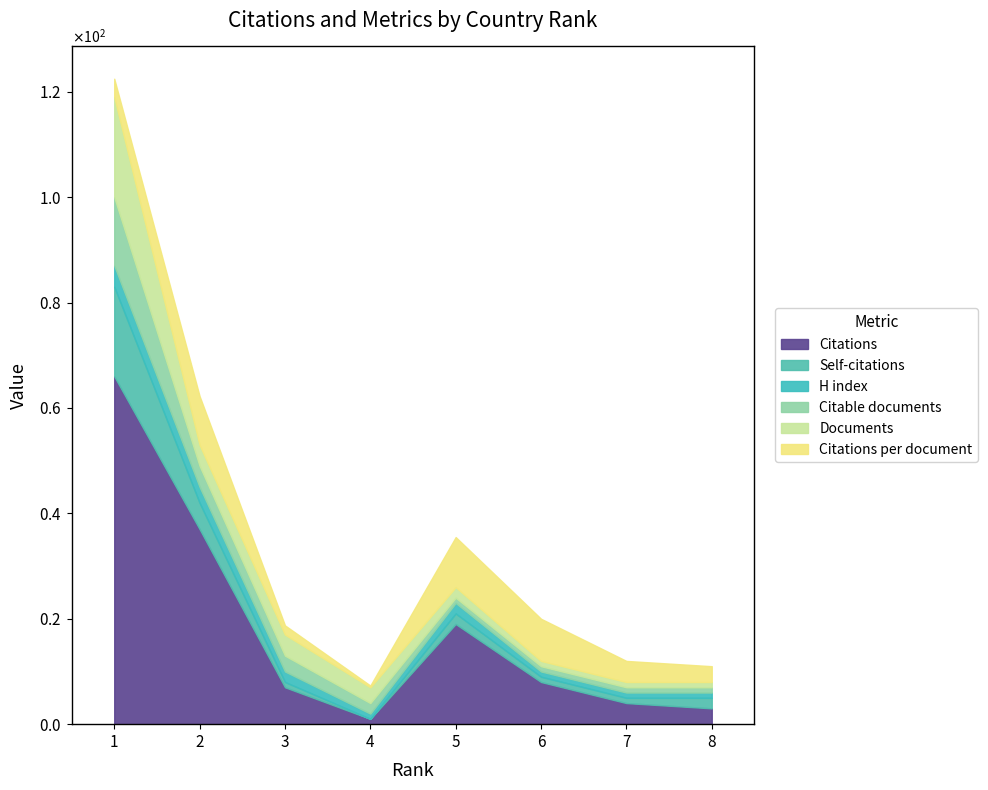

True or false: Citations per document and Citable documents cross at least once.

True